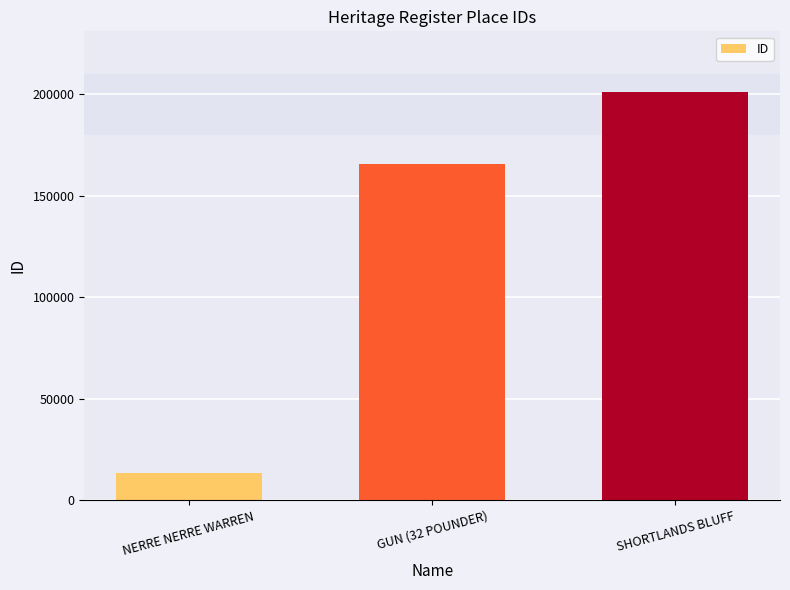

What is the sum of all values?

380016